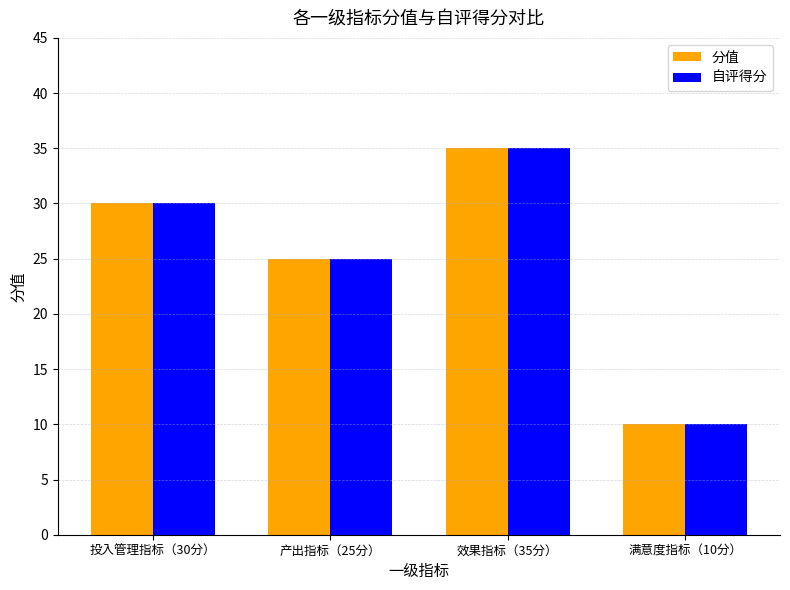

List the labels in order of 分值 value, largest first.

效果指标（35分）, 投入管理指标（30分）, 产出指标（25分）, 满意度指标（10分）